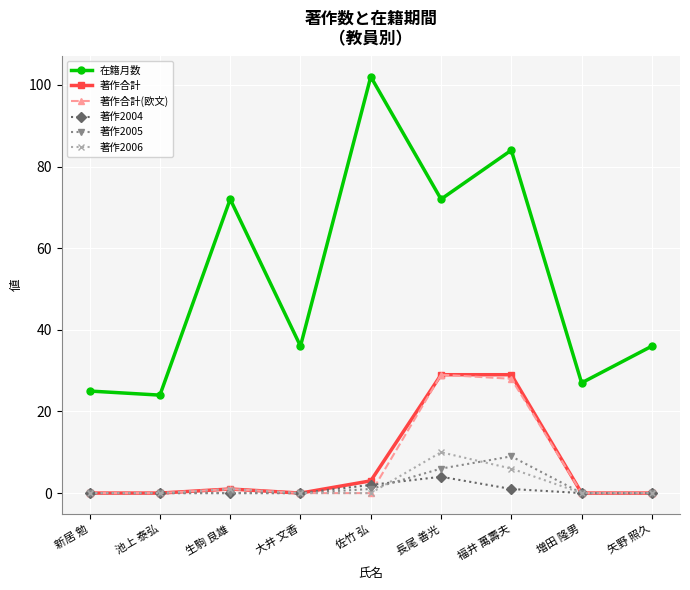

True or false: 著作2006 has a value of 6 at 福井 萬壽夫.

True